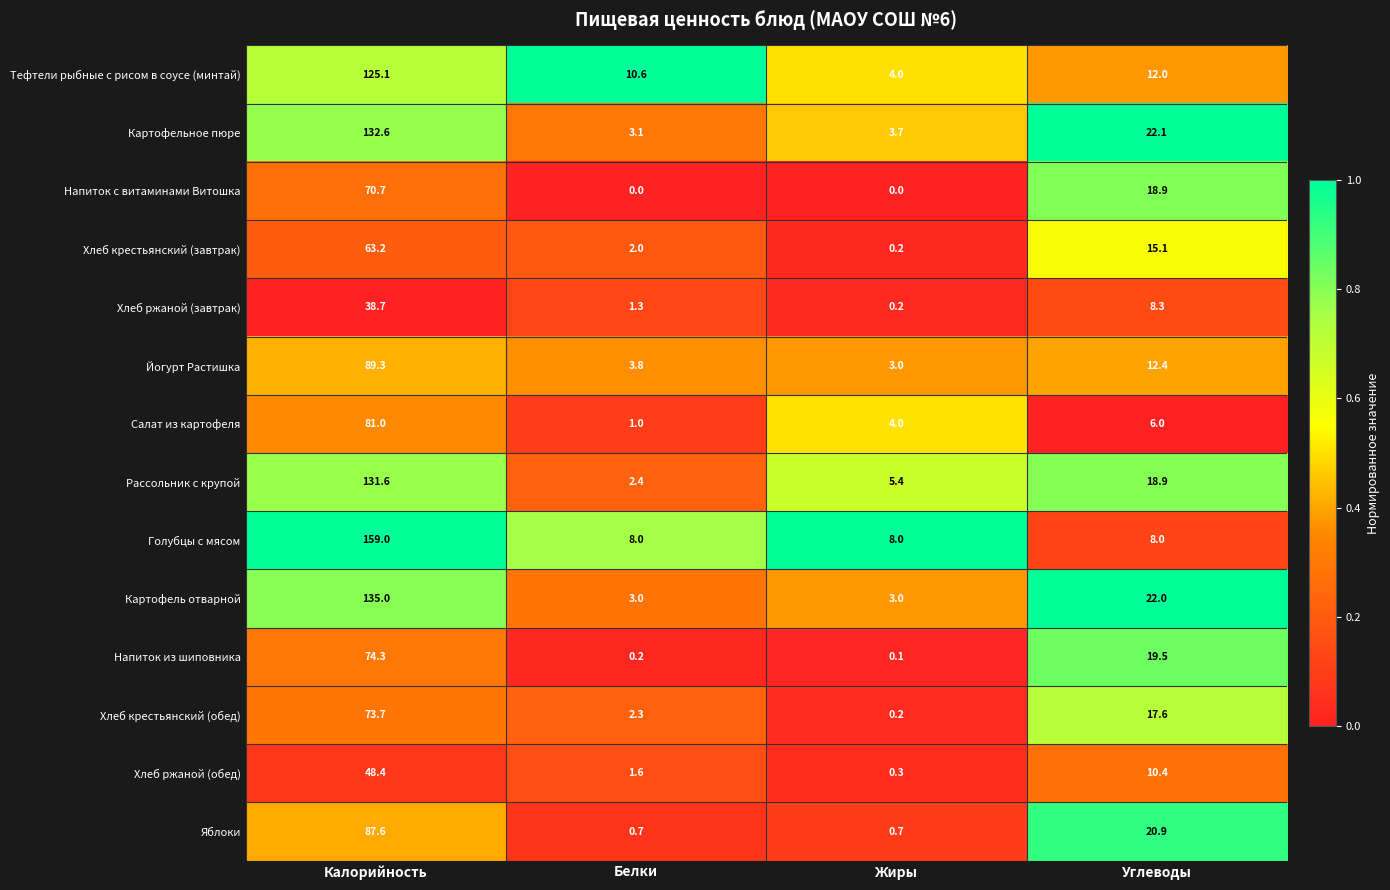

The Картофель отварной series shows 0.8 at Жиры. True or false?

False